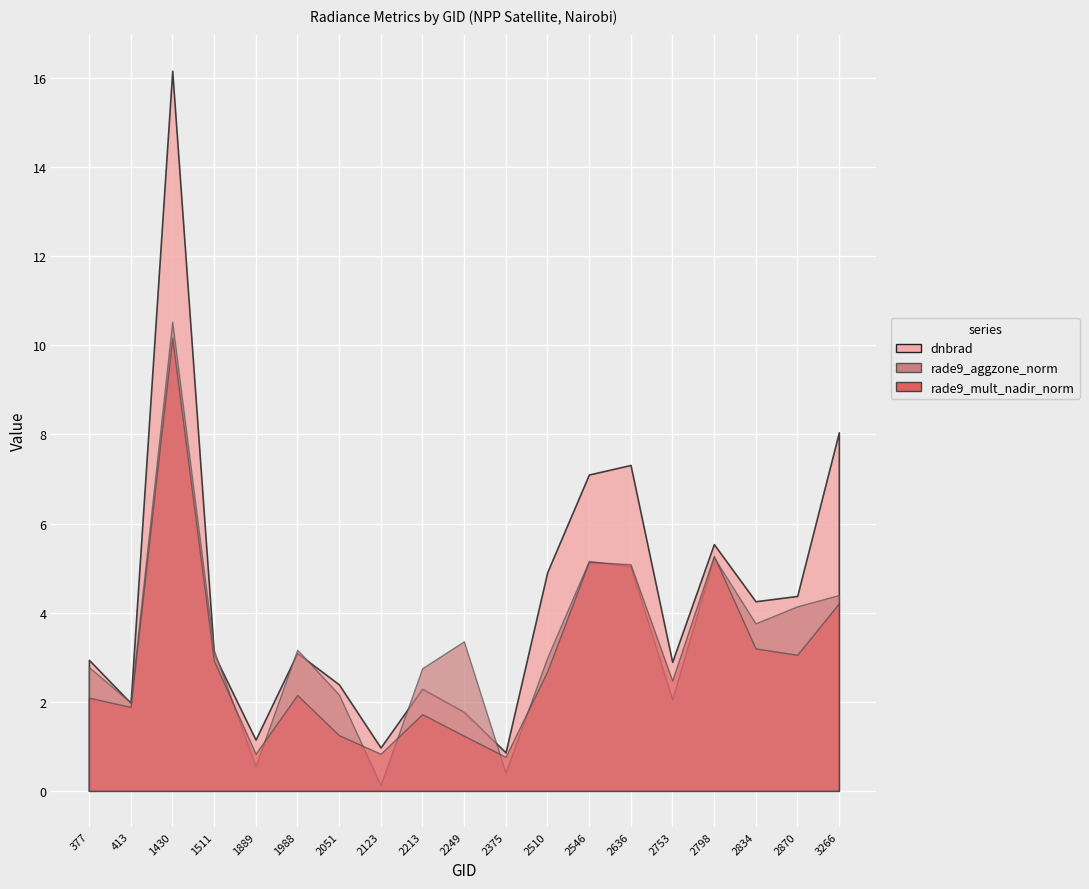

At 1511, list the series in order from largest to smallest.

rade9_aggzone_norm, dnbrad, rade9_mult_nadir_norm